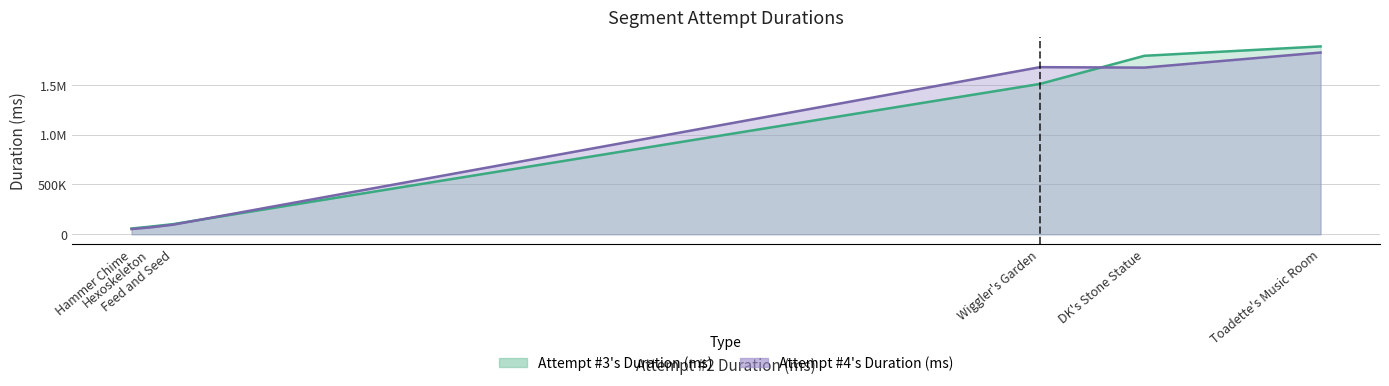

What is the difference between the Attempt #3's Duration (ms) values at Toadette's Music Room and Hexoskeleton?

1808480